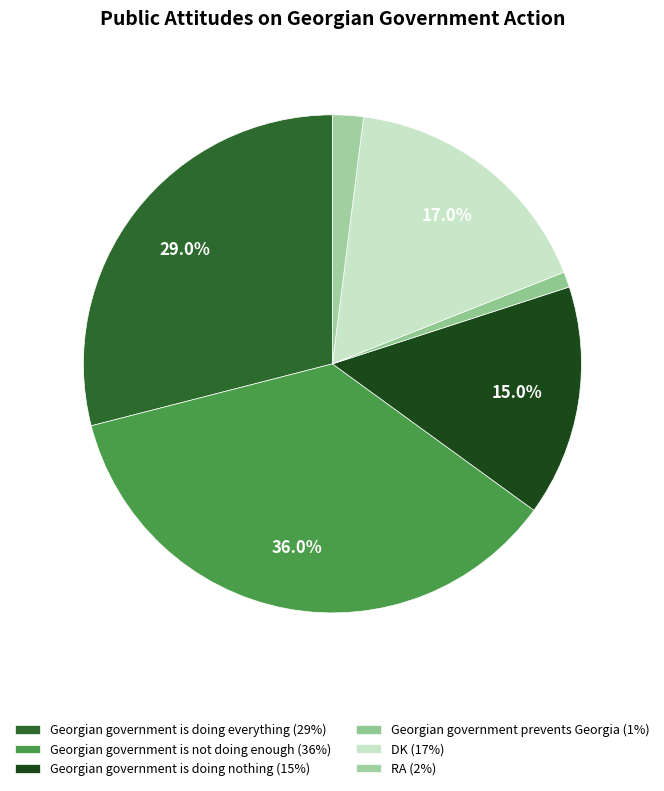

The Georgian government is doing nothing slice represents 22% of the pie. True or false?

False